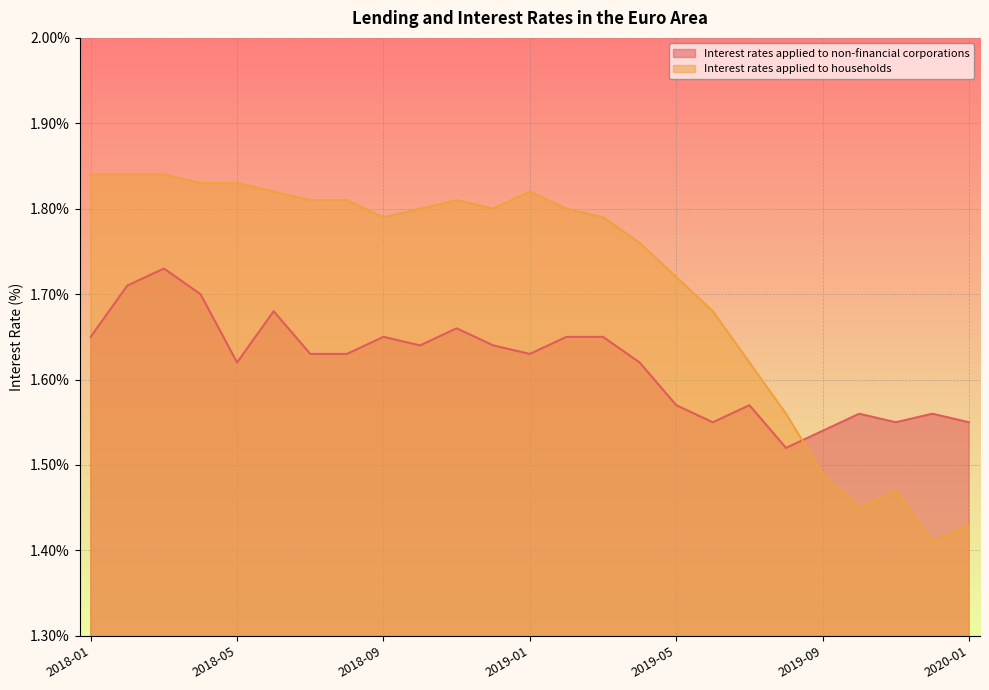

After their last crossing, which series has the higher values: Interest rates applied to households or Interest rates applied to non-financial corporations?

Interest rates applied to non-financial corporations